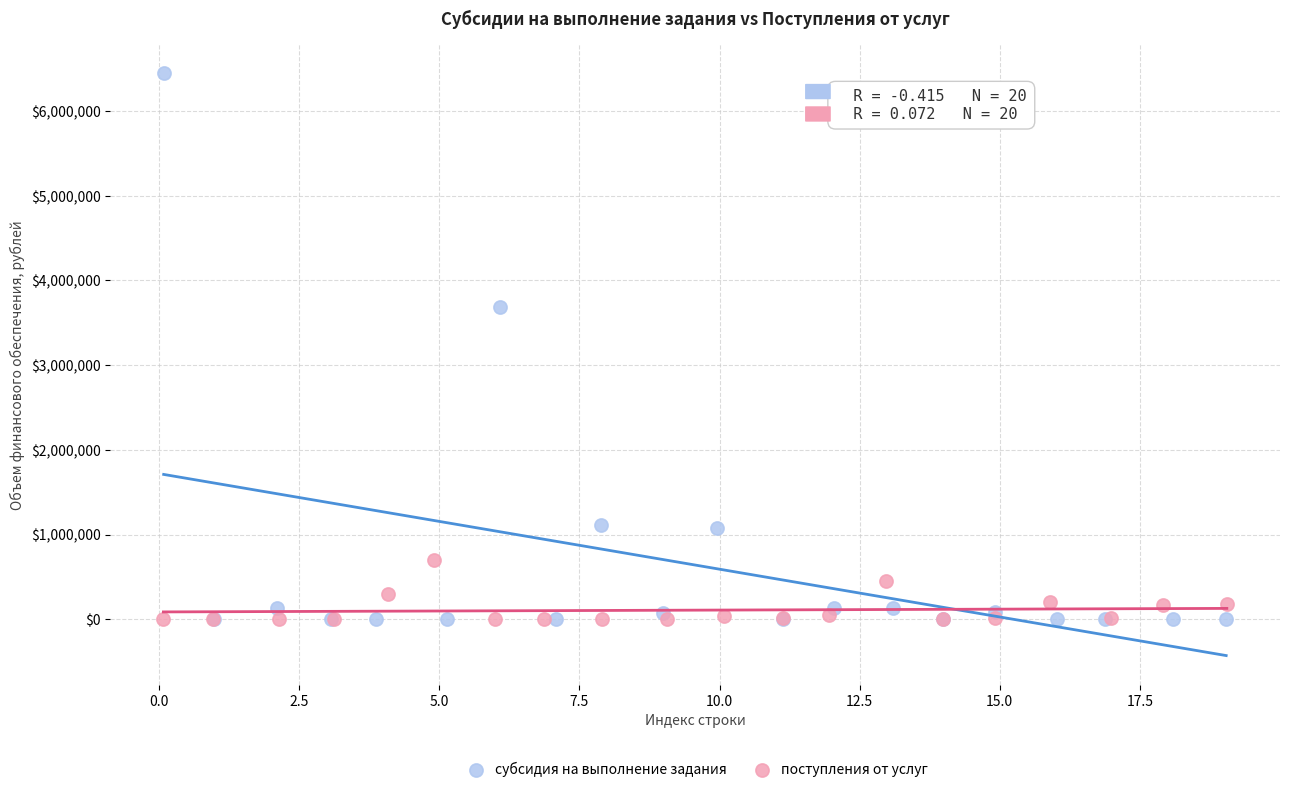

Which series reaches the maximum Y coordinate?

субсидия на выполнение задания